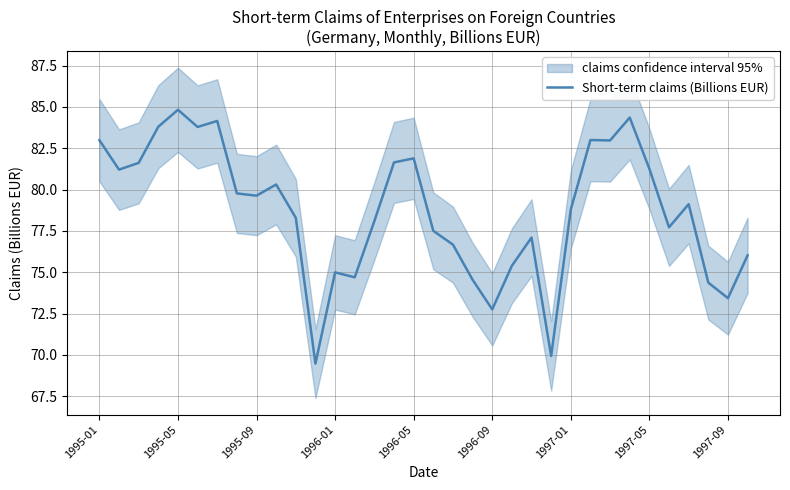

What value does the data have at 22?

77.1